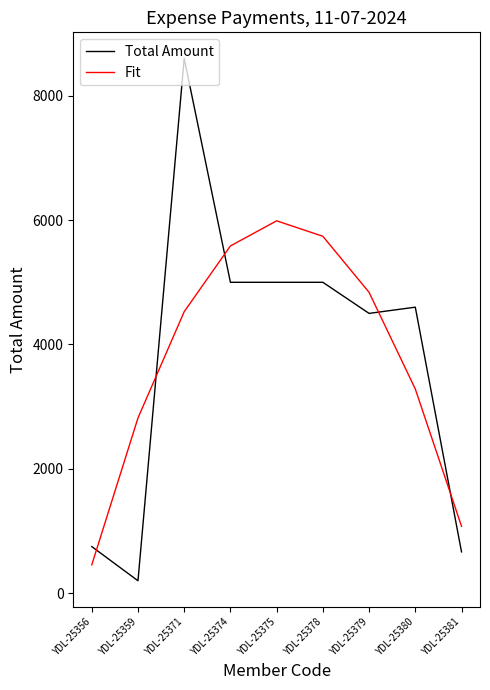

At which label does Fit reach its peak?

YDL-25375